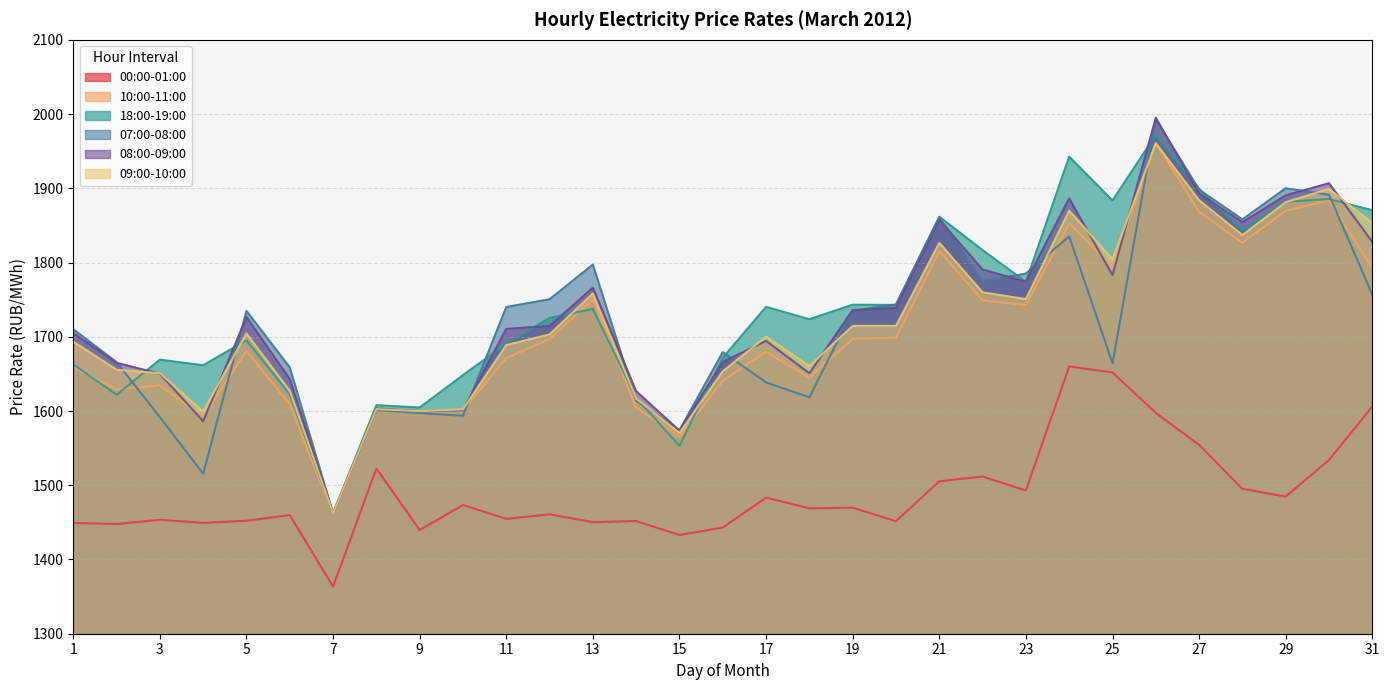

Where does the 18:00-19:00 series first go above 1725?

12